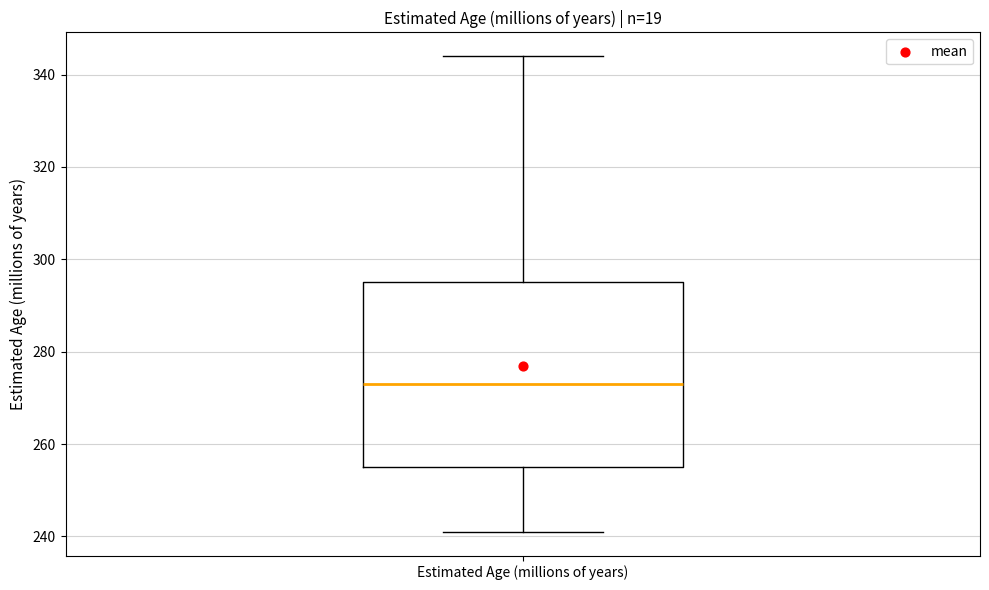

Read this box plot against the y-axis: the position of the median line, the range covered by the box, and the ends of both whiskers. The values are not printed on the chart, so give them approximately, as read against the axis.

median 274, box 256 to 296, whiskers 242 to 344